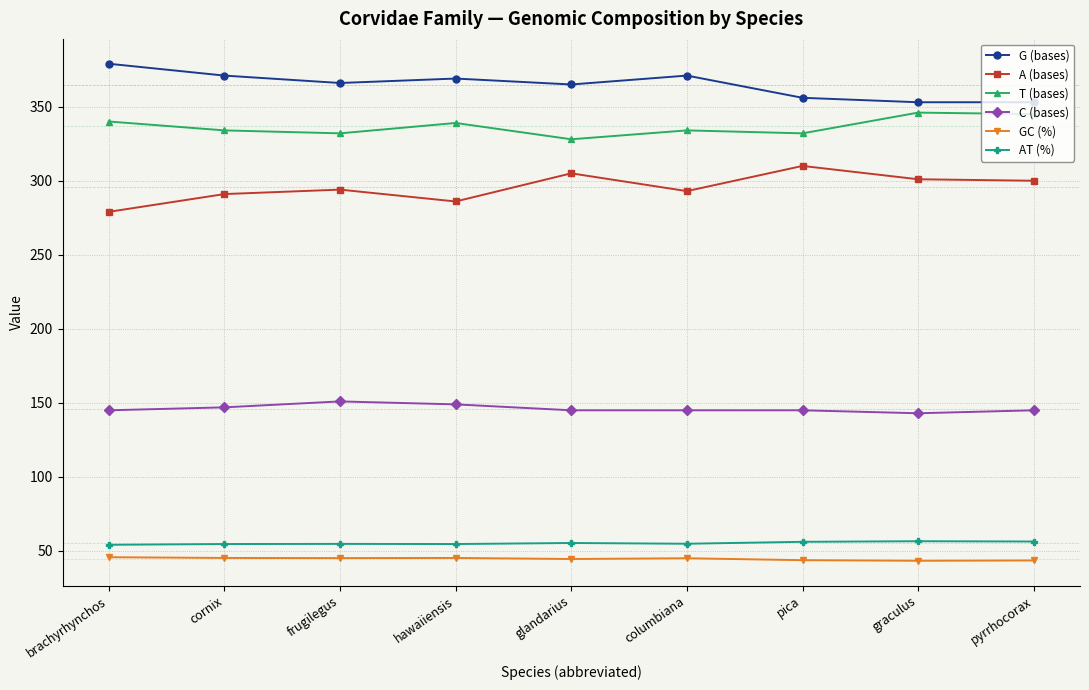

List the series in order of their peak value, highest first.

G (bases), T (bases), A (bases), C (bases), AT (%), GC (%)